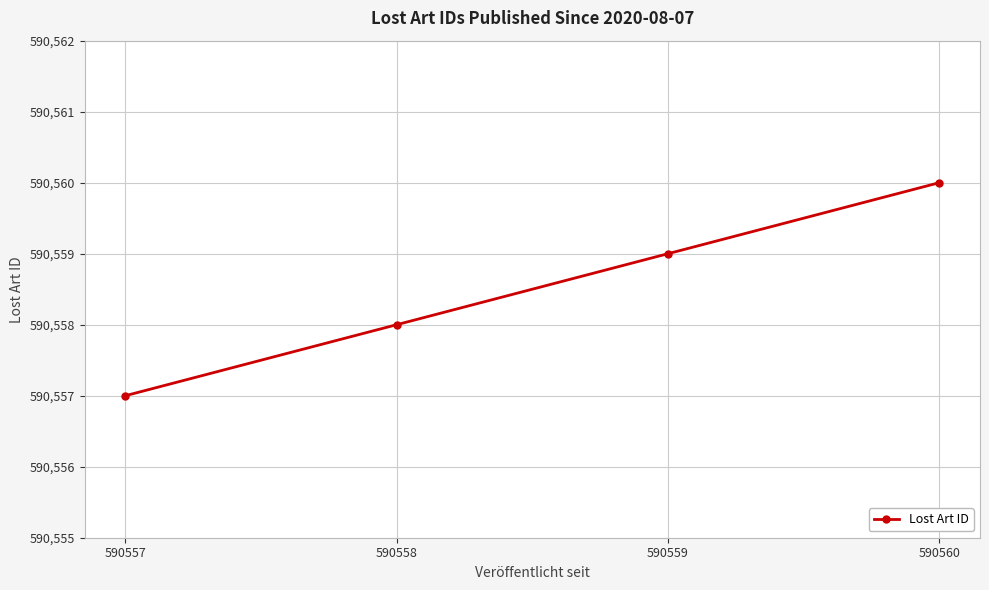

How many values are between 590558 and 590560?

3